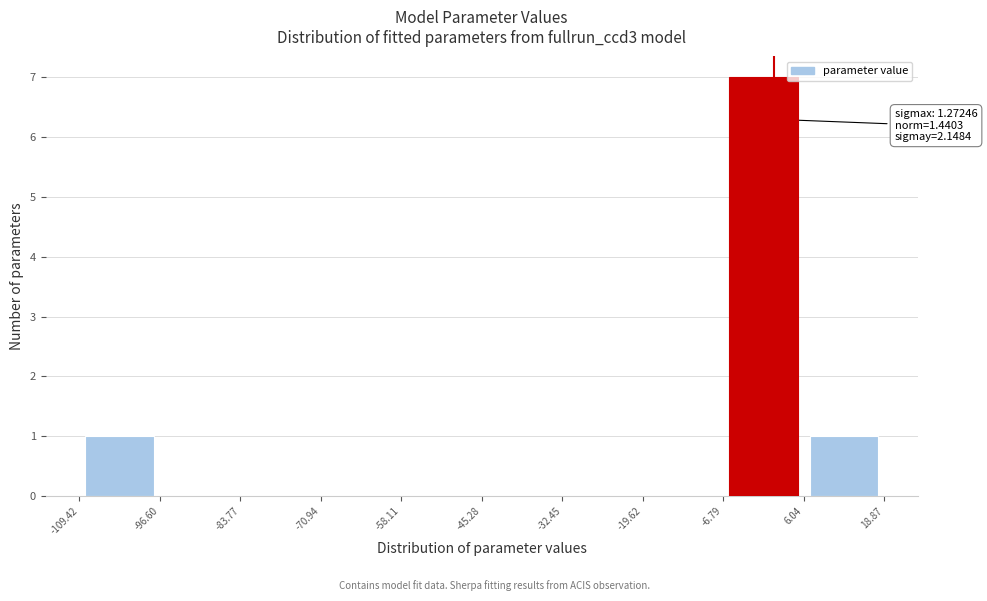

Which range on the x-axis has the tallest bar?

-6.79 to 6.04